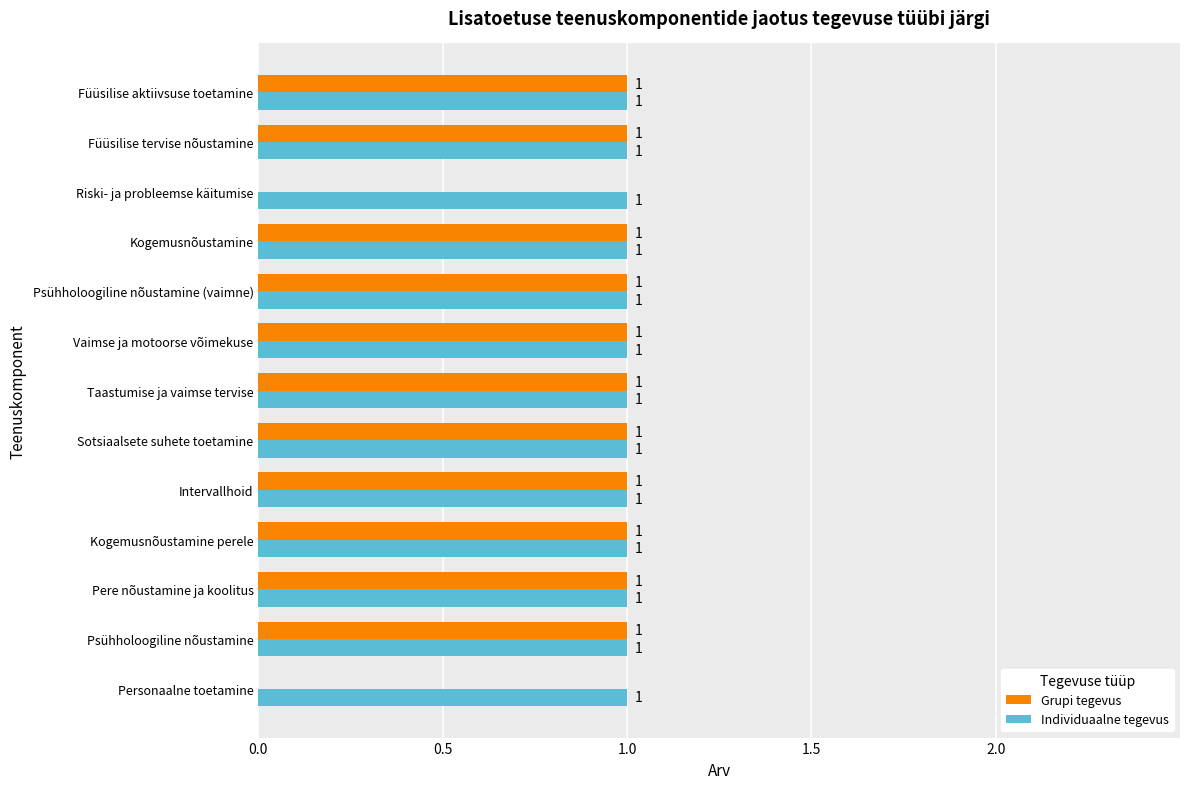

Is it true that Individuaalne tegevus equals 1 at Füüsilise tervise nõustamine?

True